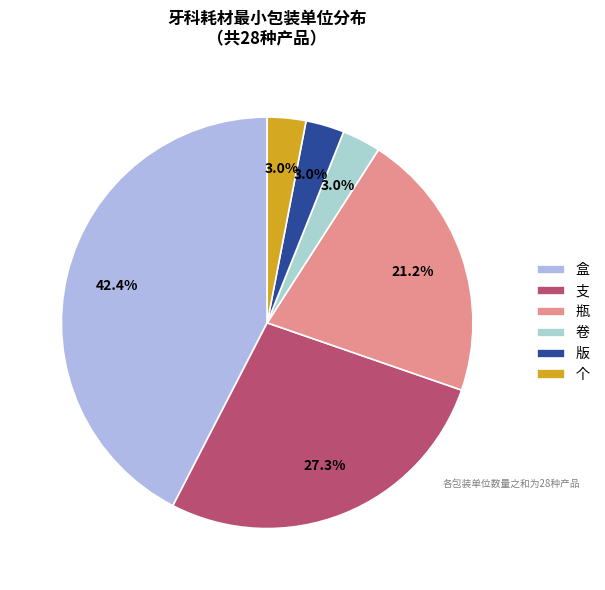

To the nearest percent, what portion does 盒 represent?

42%